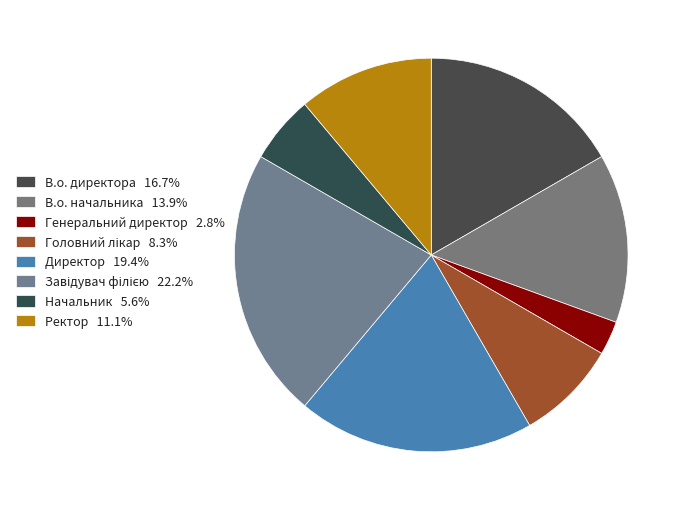

What is the total percentage of Головний лікар and Директор?

27.8%